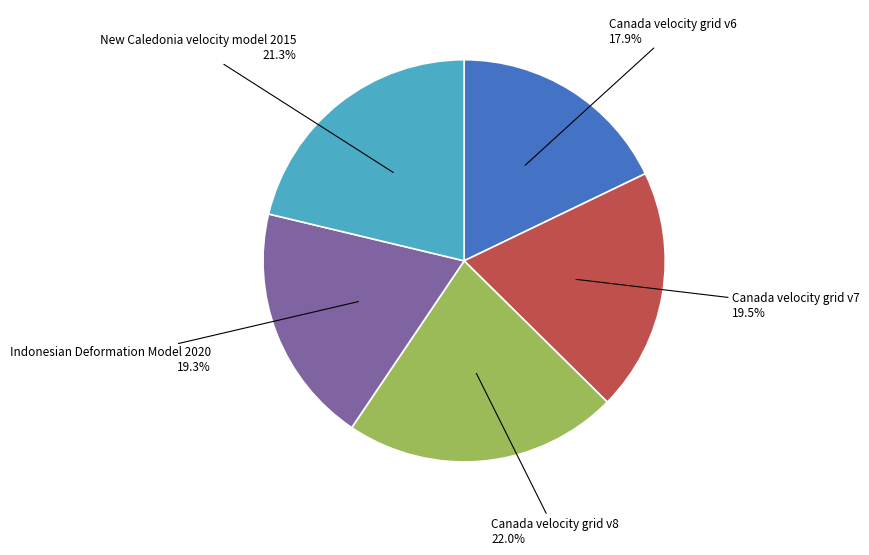

Is there any slice that represents more than half of the pie?

No